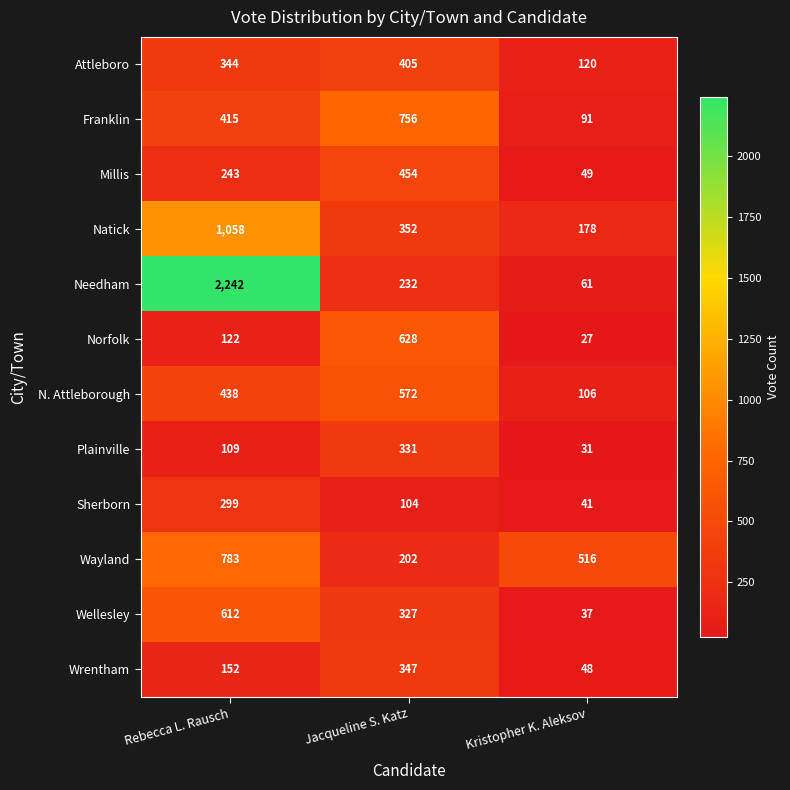

What is the sum of the Needham values at Rebecca L. Rausch and Kristopher K. Aleksov?

2303